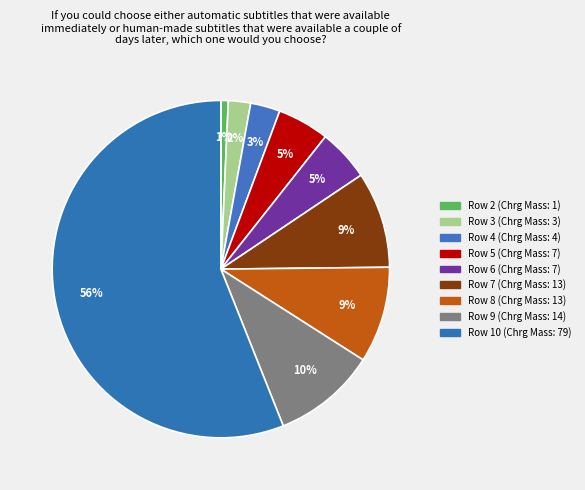

Which slice is the smallest?

Row 2